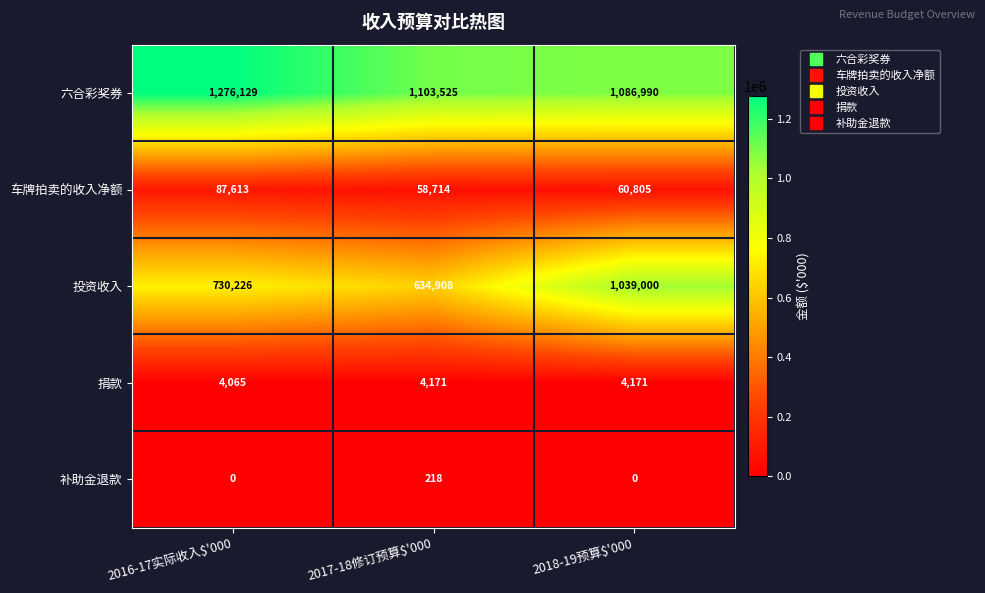

The value of 六合彩奖券 at 2017-18修订预算$'000 is 1103525. True or false?

True